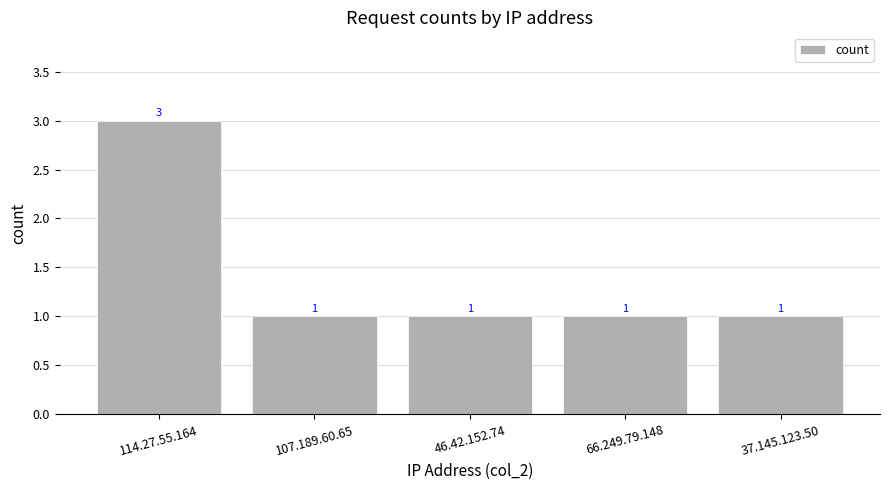

How many values are between 1 and 2?

4